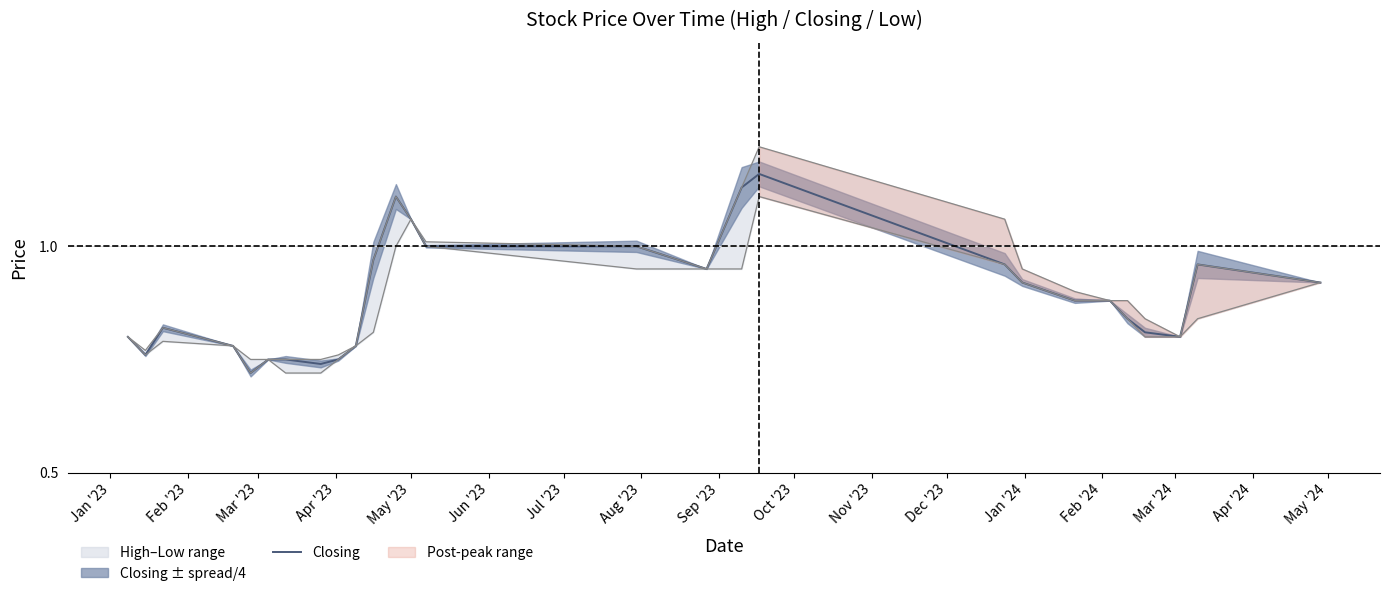

How many interior local valleys (lower than both neighbors) does the data have?

5